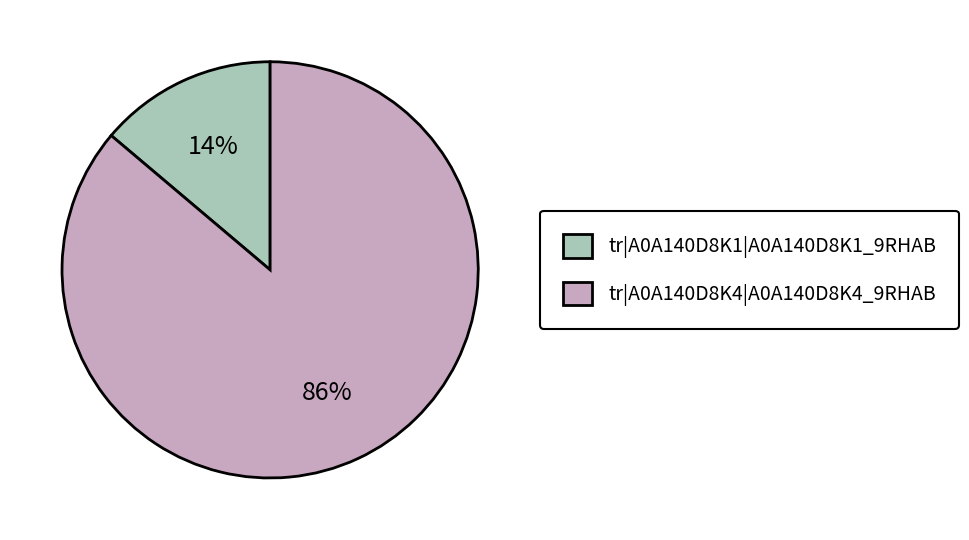

To the nearest percent, what portion does tr|A0A140D8K1|A0A140D8K1_9RHAB represent?

14%